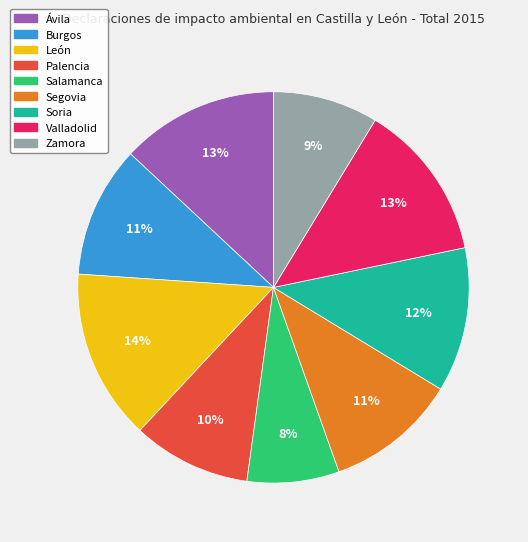

Is it true that Soria is 12% of the pie?

True